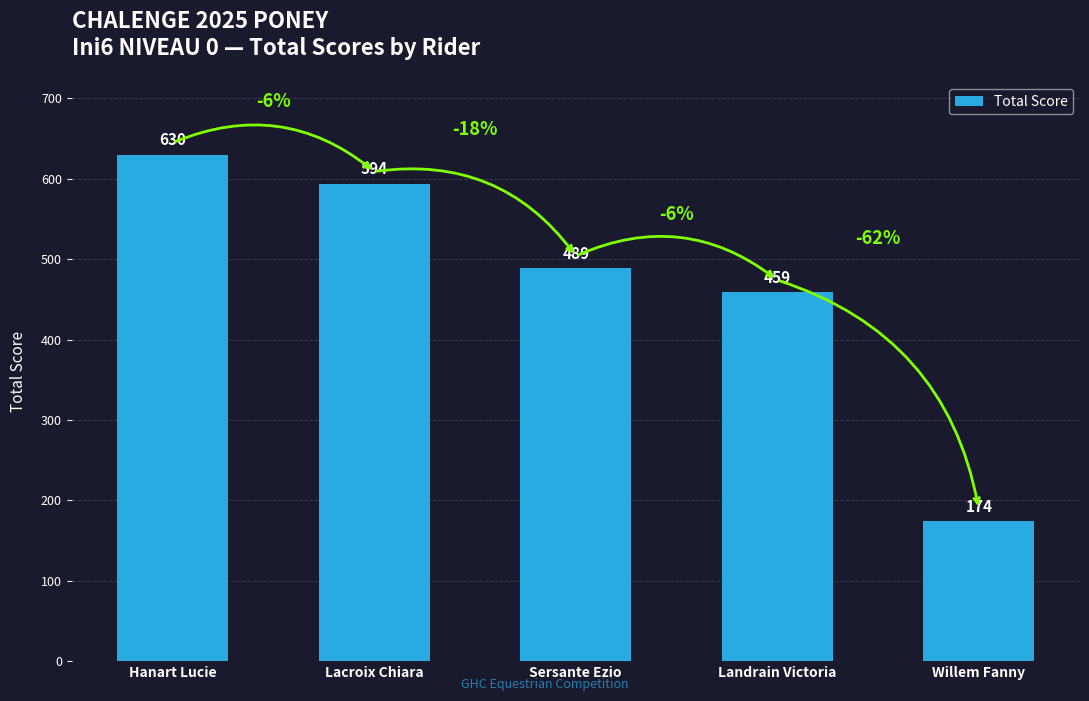

What is the difference between the maximum and minimum values?

456